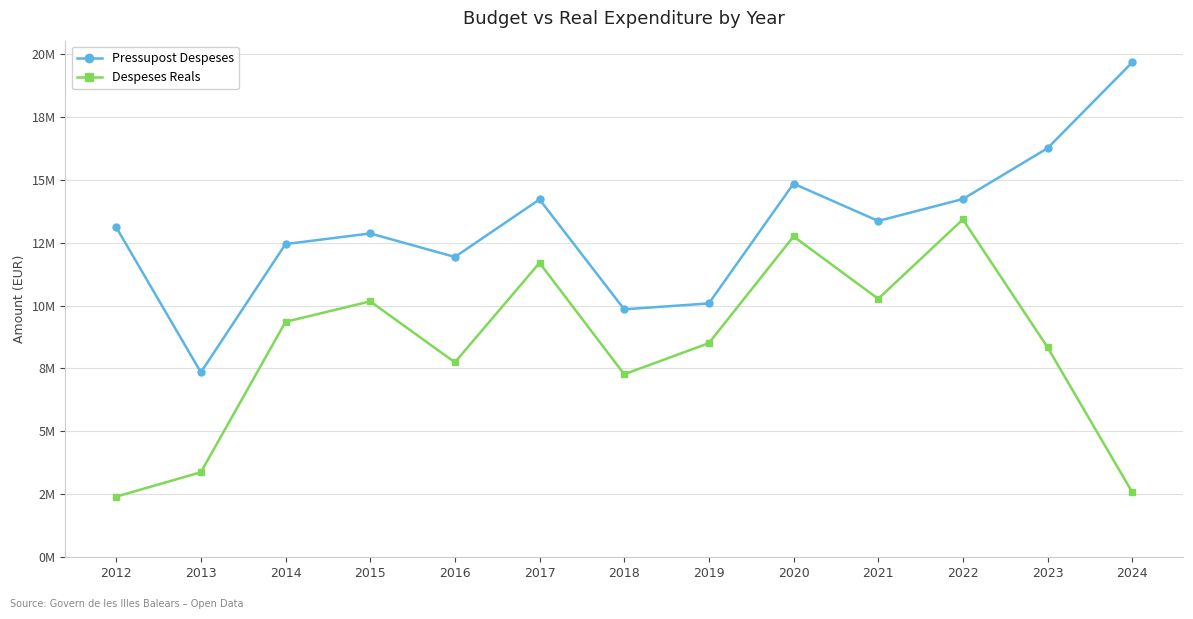

What is the difference between the highest and lowest values at 2021?

3092771.4